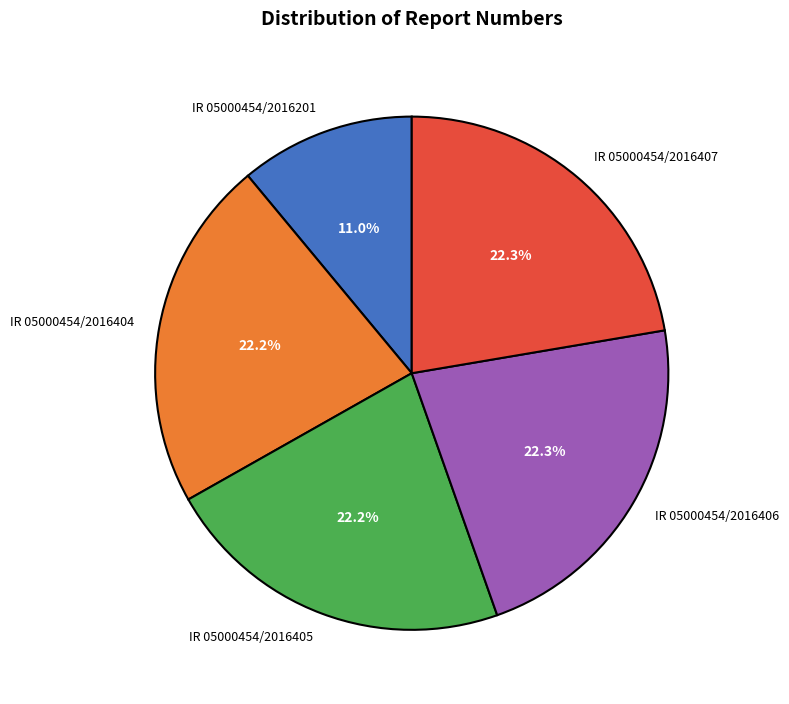

Do IR 05000454/2016407 and IR 05000454/2016405 together represent more than half of the pie?

No